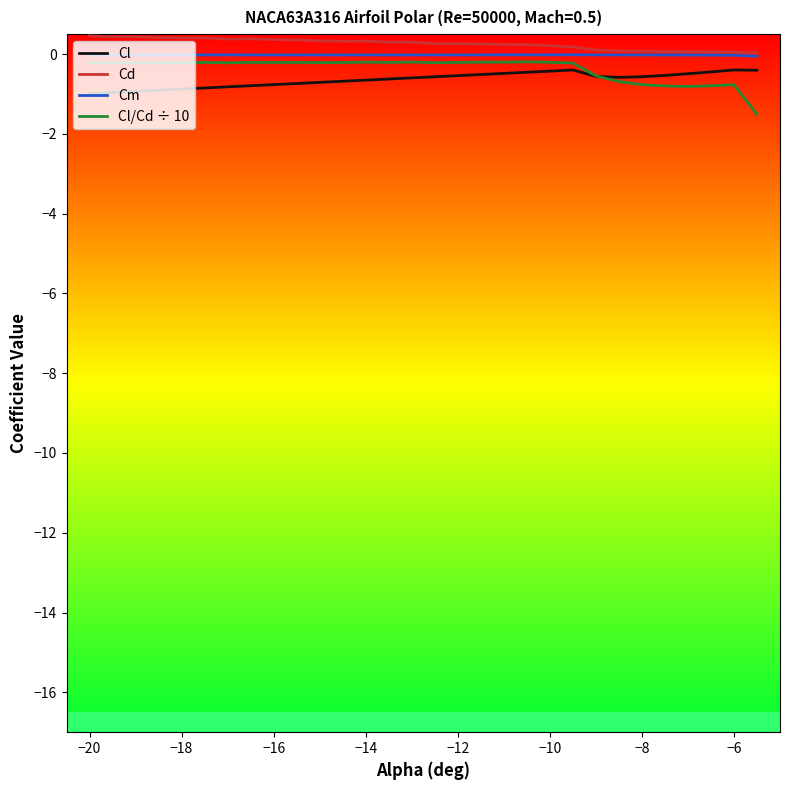

Rank the series by their average value, from highest to lowest.

Cd, Cm, Cl/Cd ÷ 10, Cl